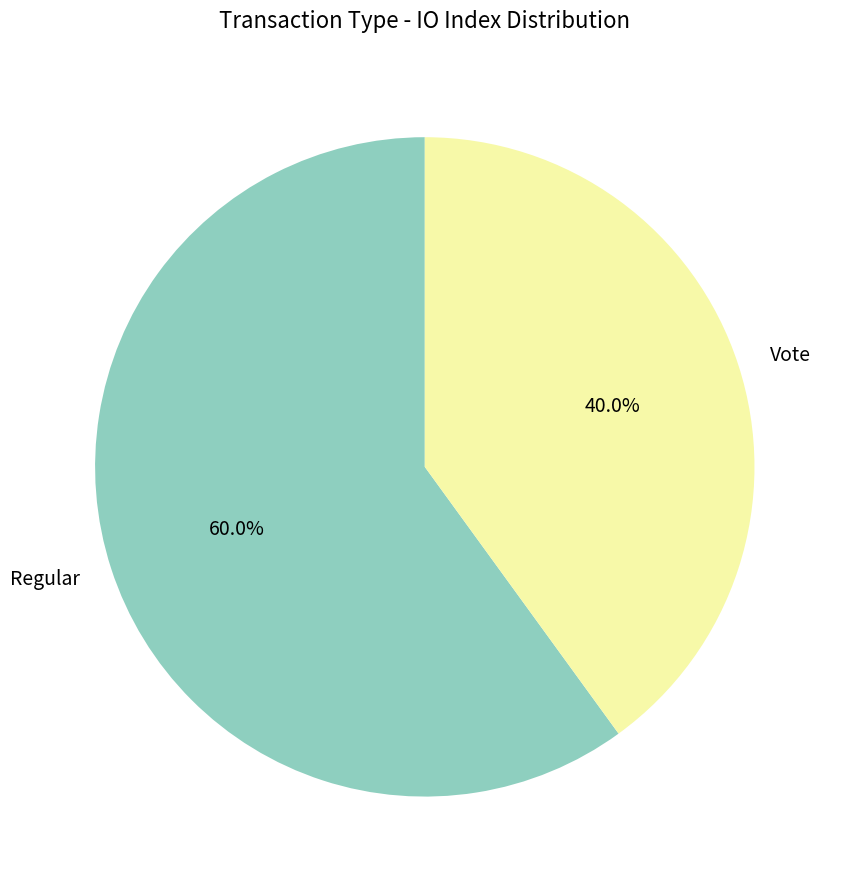

Which category accounts for the majority?

Regular